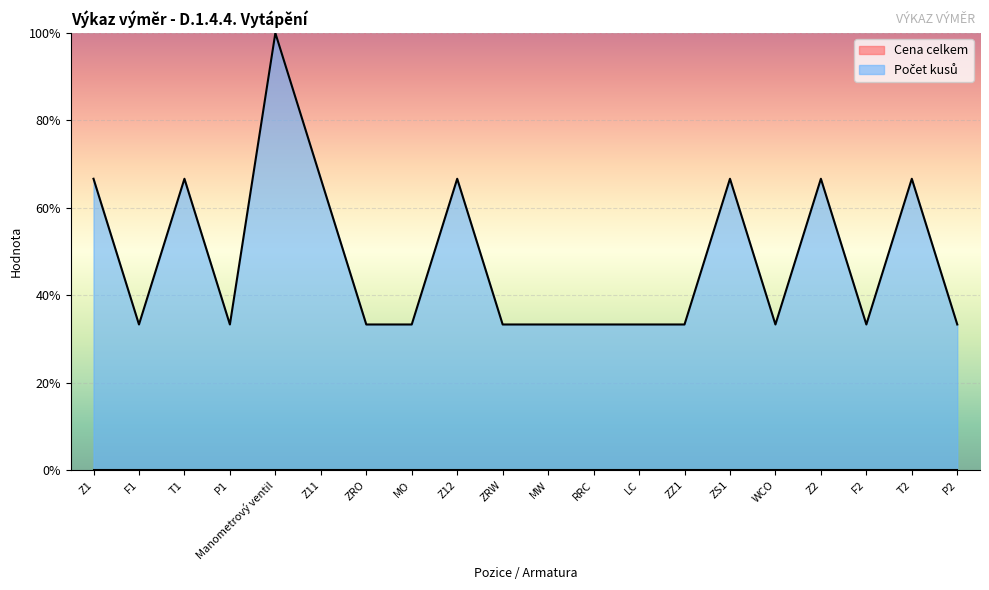

List the labels in order of value, smallest first.

F1, P1, ZRO, MO, ZRW, MW, RRC, LC, ZZ1, WCO, F2, P2, Z1, T1, Z11, Z12, ZS1, Z2, T2, Manometrový ventil